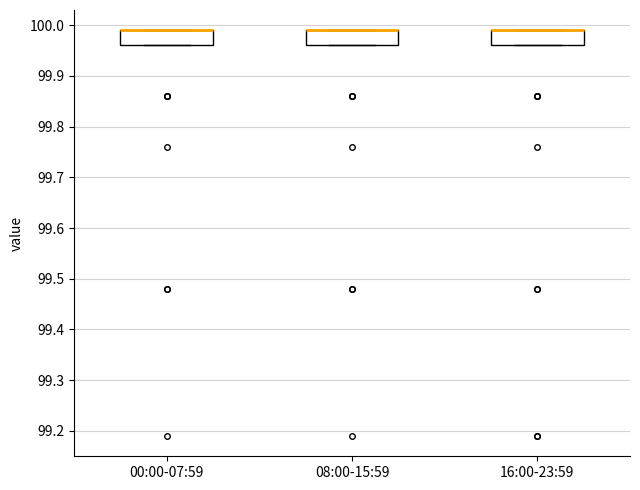

Where is the lower edge of the box for 00:00-07:59 on the y-axis? The values are not printed on the chart, so give them approximately, as read against the axis.

99.96